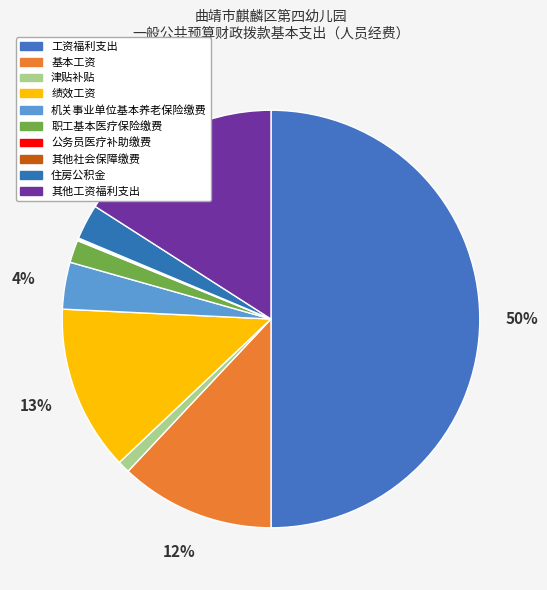

What percentage do 机关事业单位基本养老保险缴费 and 津贴补贴 together represent?

4.6%